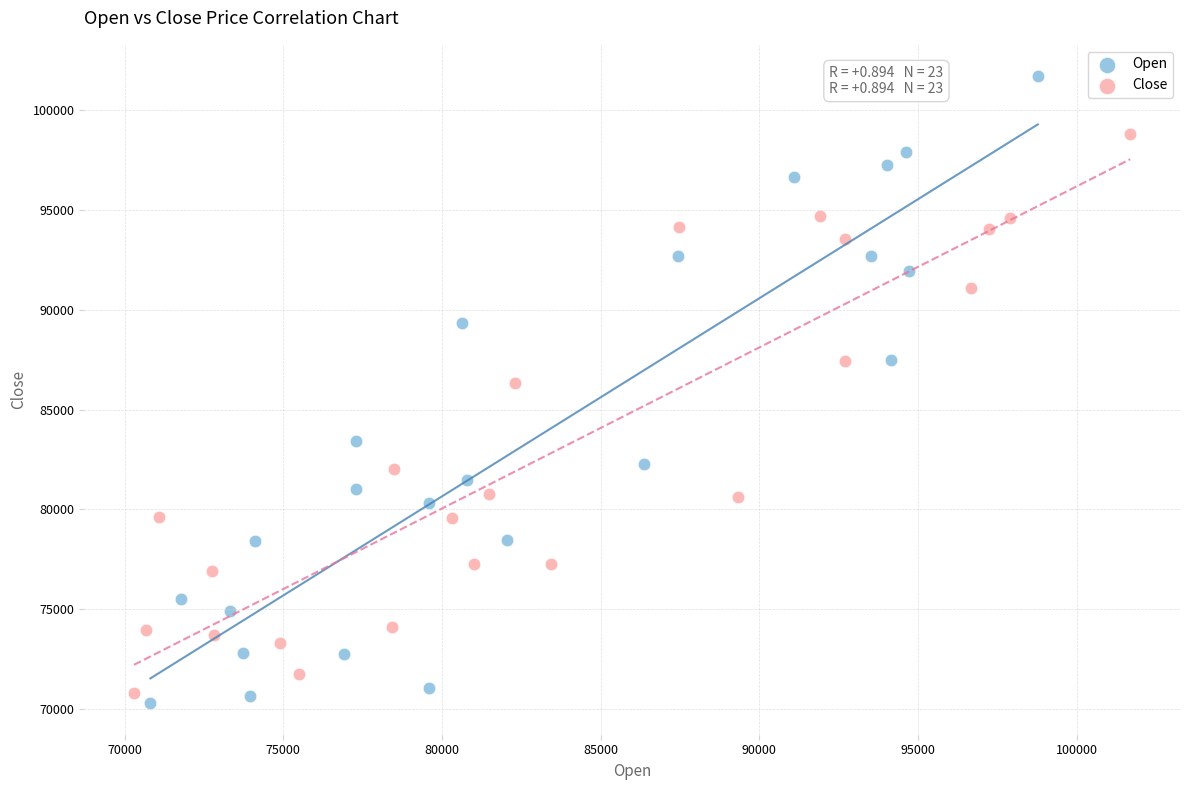

Which series has the largest Y range (max minus min)?

Open